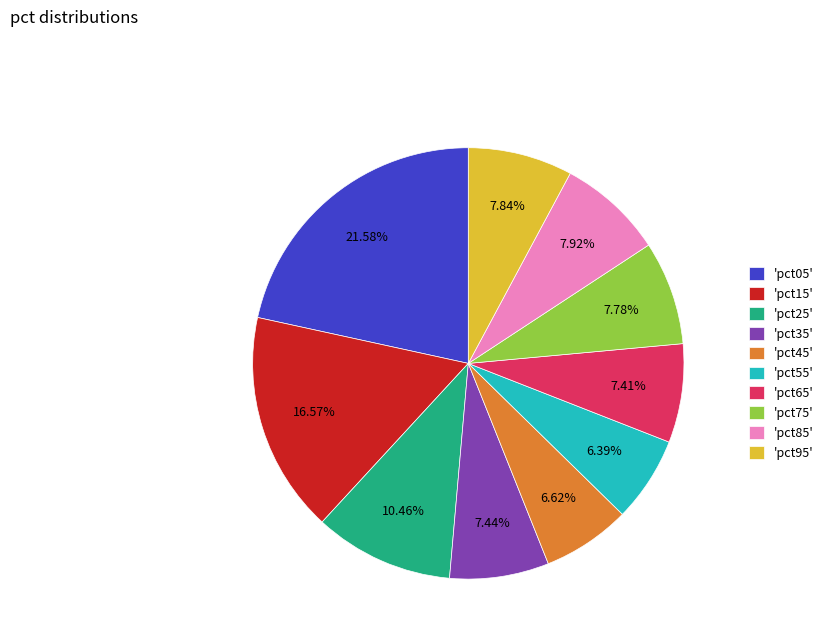

To the nearest percent, what is the difference between the largest and smallest slice percentages?

15%